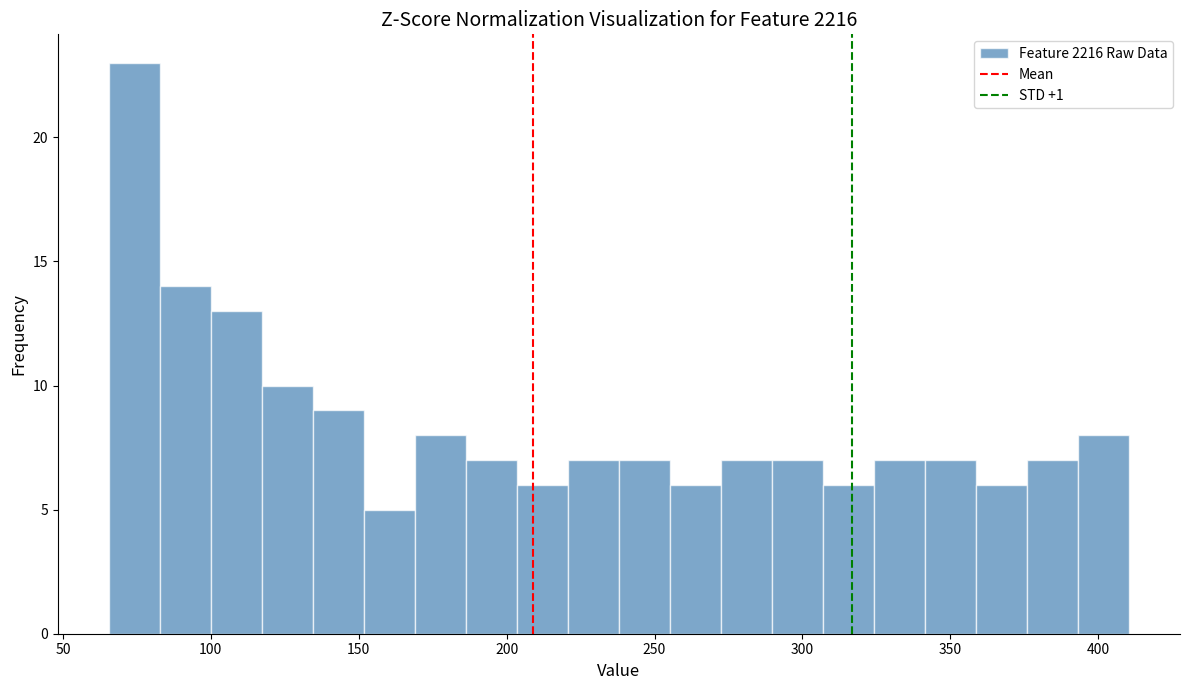

Around what value on the x-axis is the tallest bar? Give the approximate position of its centre, as read against the axis.

75